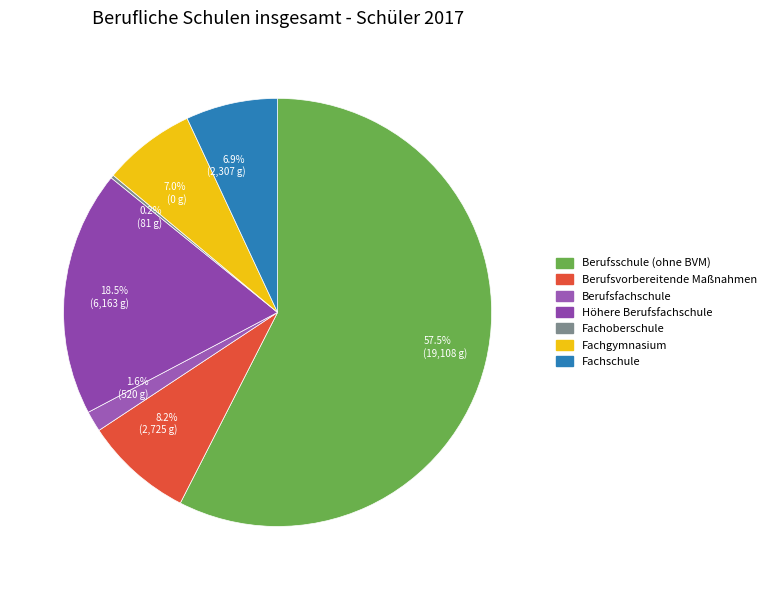

To the nearest percent, what is the combined percentage of Berufsschule (ohne BVM) and Höhere Berufsfachschule?

76%